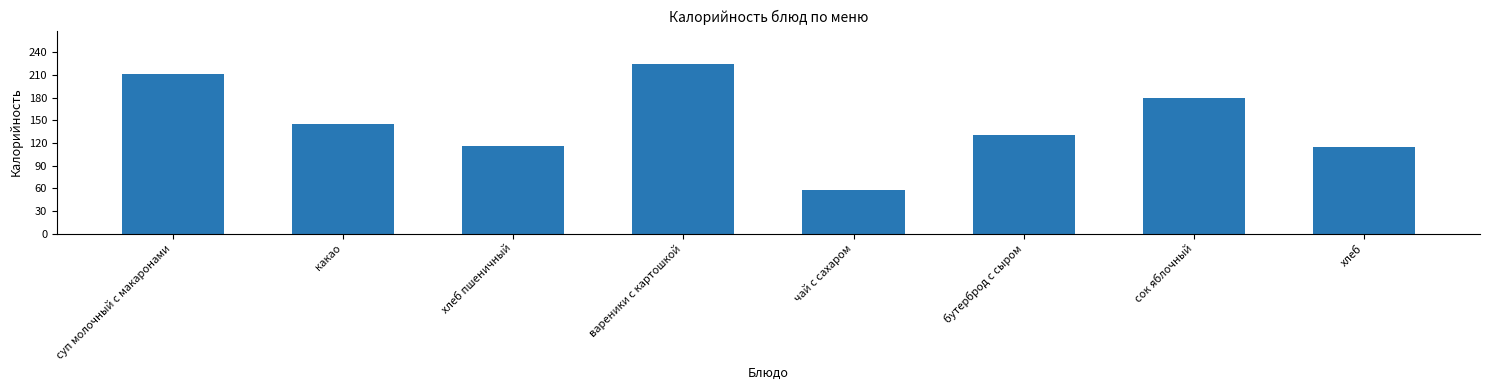

What position from the left is хлеб?

8